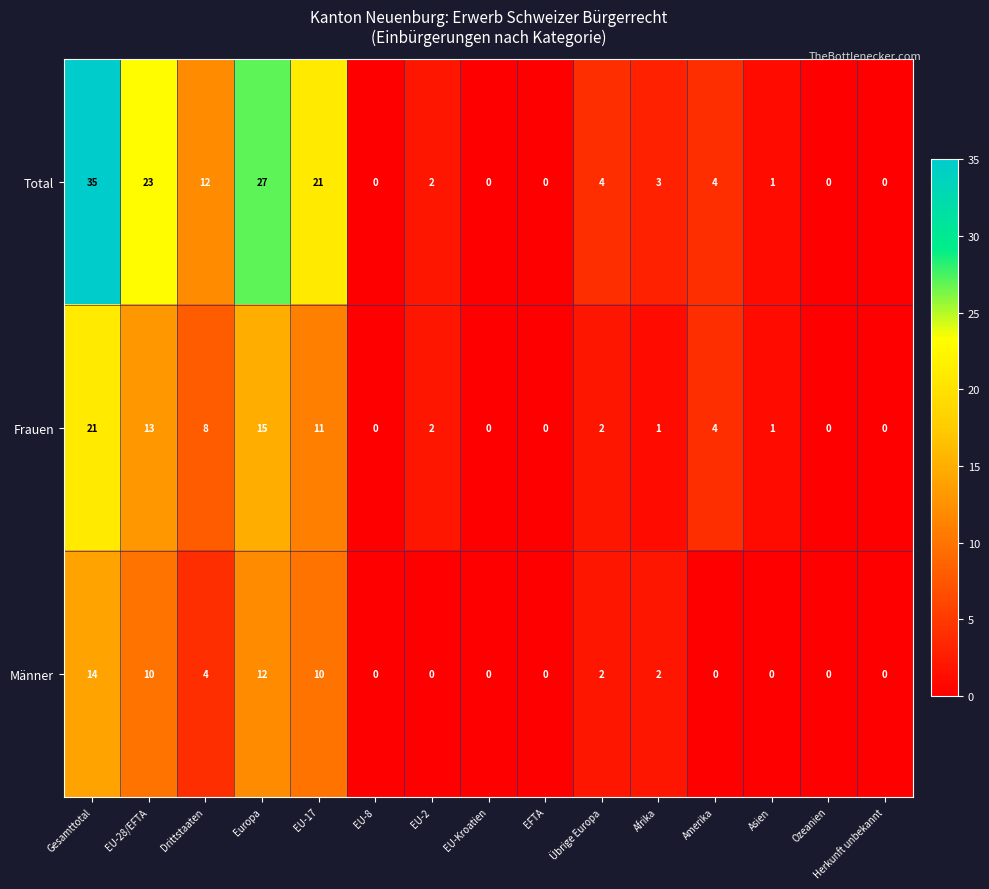

At how many categories does at least one series exceed 17?

4